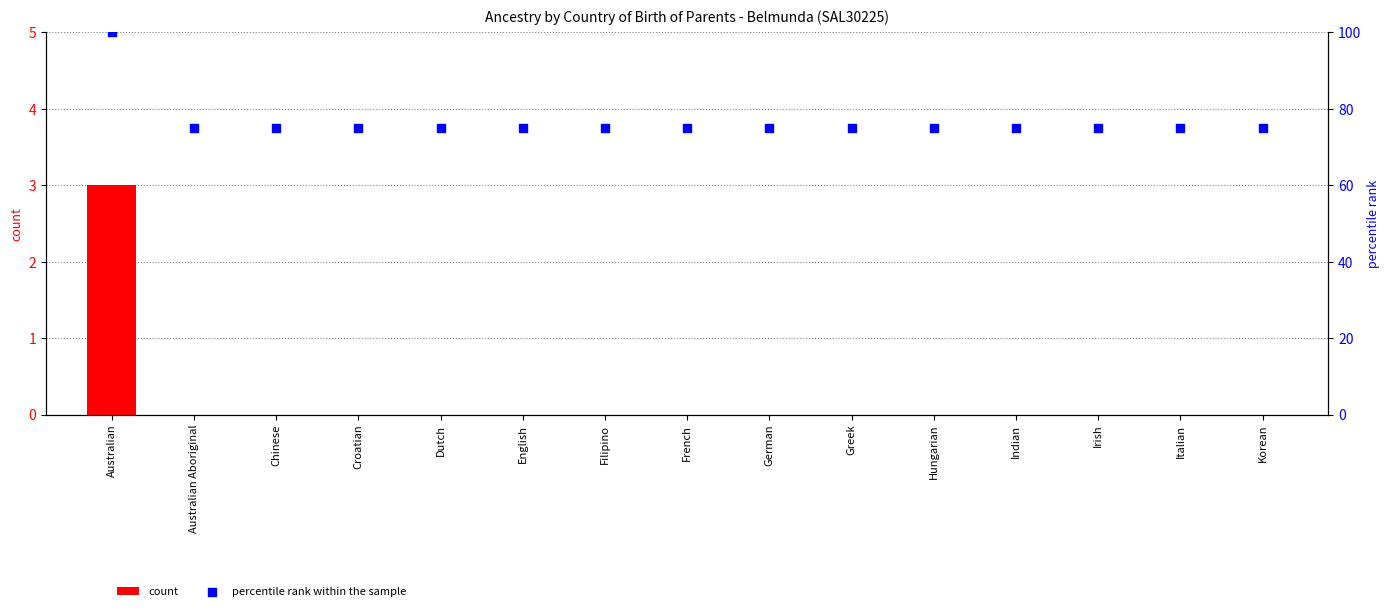

What are all the series names shown in the legend?

count, percentile rank within the sample